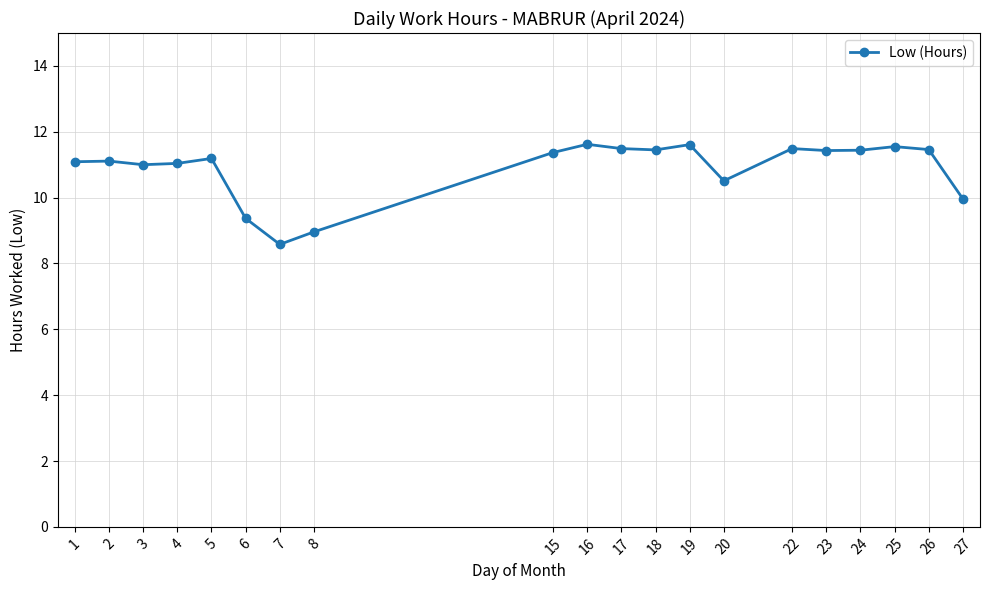

What is the greatest value displayed?

11.6